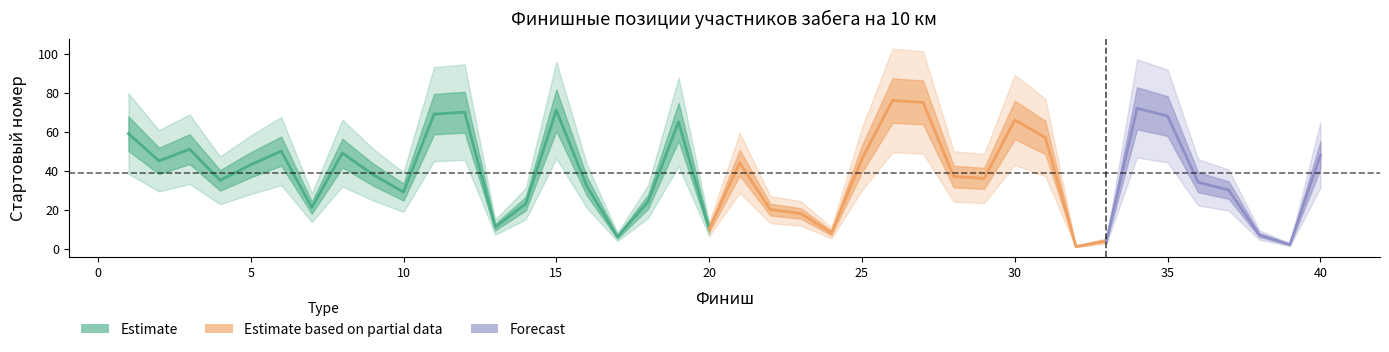

How many values are below 38?

20